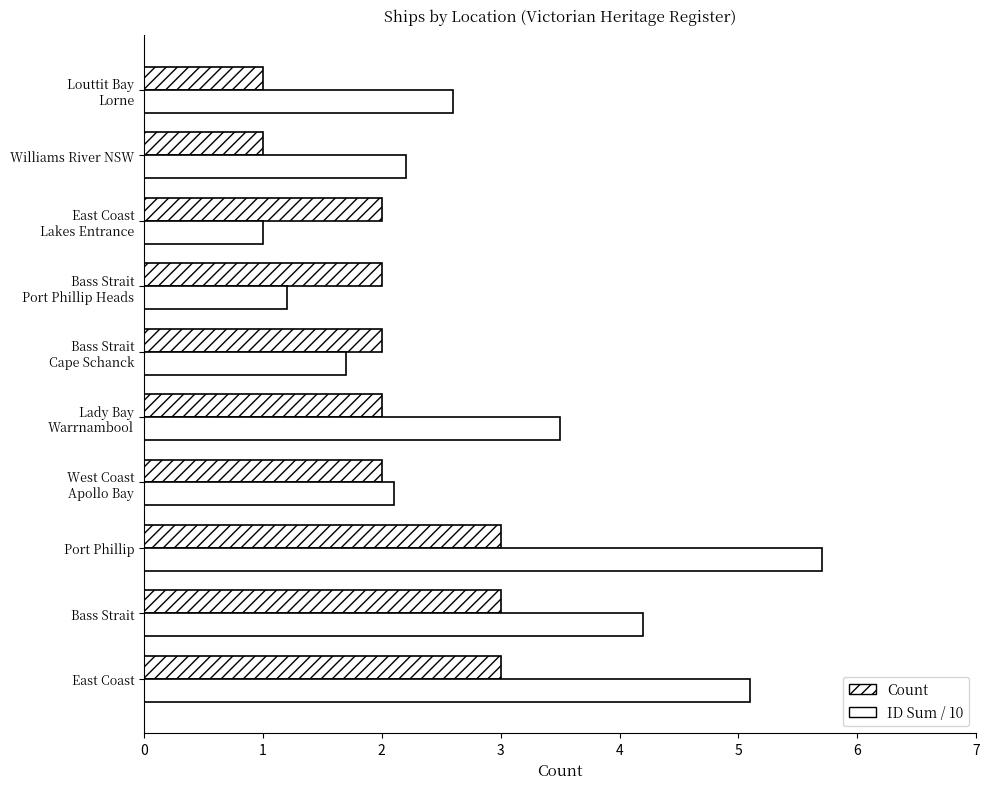

How many data points does each series have?

10